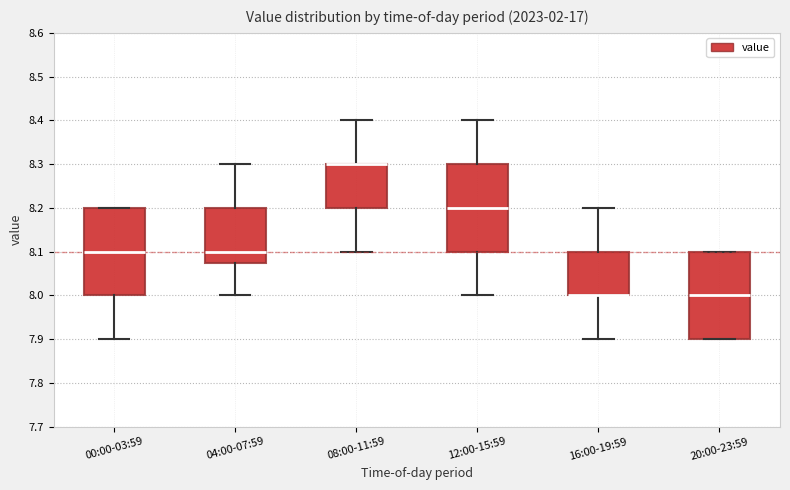

Reading left to right, transcribe this box plot: for each box, give where its median line is, the range the box spans, and where its two whiskers end, as read against the y-axis. The values are not printed on the chart, so give them approximately, as read against the axis.

00:00-03:59: median 8.10, box 8.00 to 8.20, whiskers 7.90 to 8.20
04:00-07:59: median 8.10, box 8.08 to 8.20, whiskers 8.00 to 8.30
08:00-11:59: median 8.30 (drawn on the box's upper edge), box 8.20 to 8.30, whiskers 8.10 to 8.40
12:00-15:59: median 8.20, box 8.10 to 8.30, whiskers 8.00 to 8.40
16:00-19:59: median 8.00 (drawn on the box's lower edge), box 8.00 to 8.10, whiskers 7.90 to 8.20
20:00-23:59: median 8.00, box 7.90 to 8.10, whiskers 7.90 to 8.10